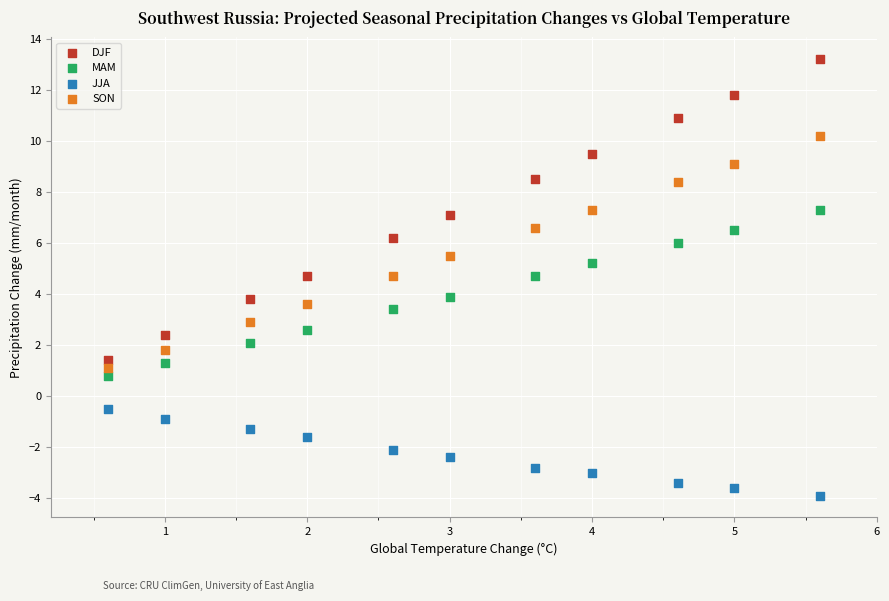

Across all data points, what is the range of X values (max minus min)?

5.0